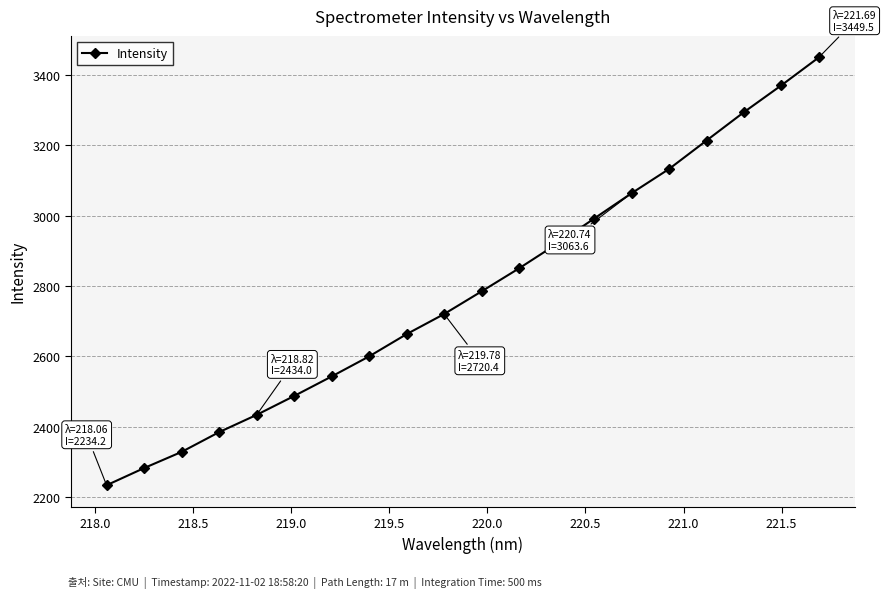

What is the greatest value displayed?

3449.5